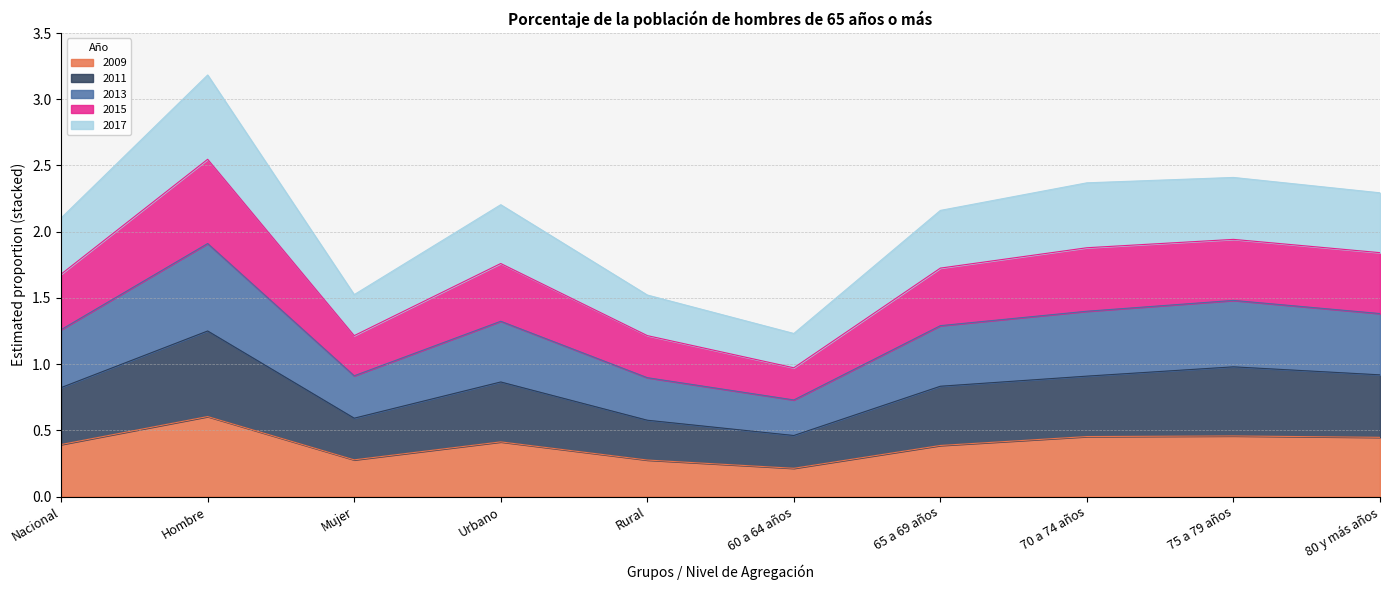

At how many categories does at least one series exceed 0?

10